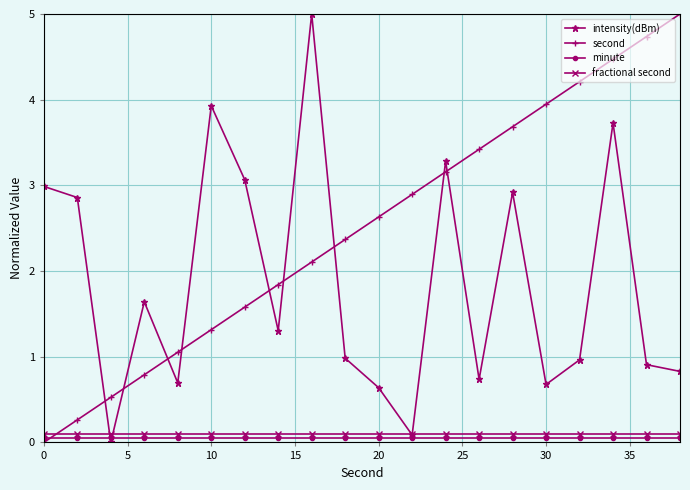

True or false: second and intensity(dBm) intersect in this chart.

True